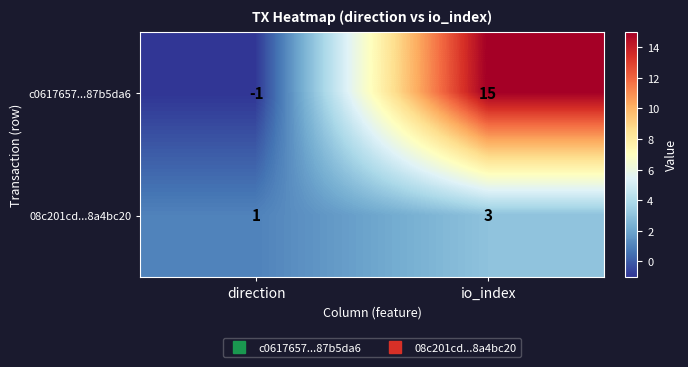

Which category has the highest value across all series?

io_index